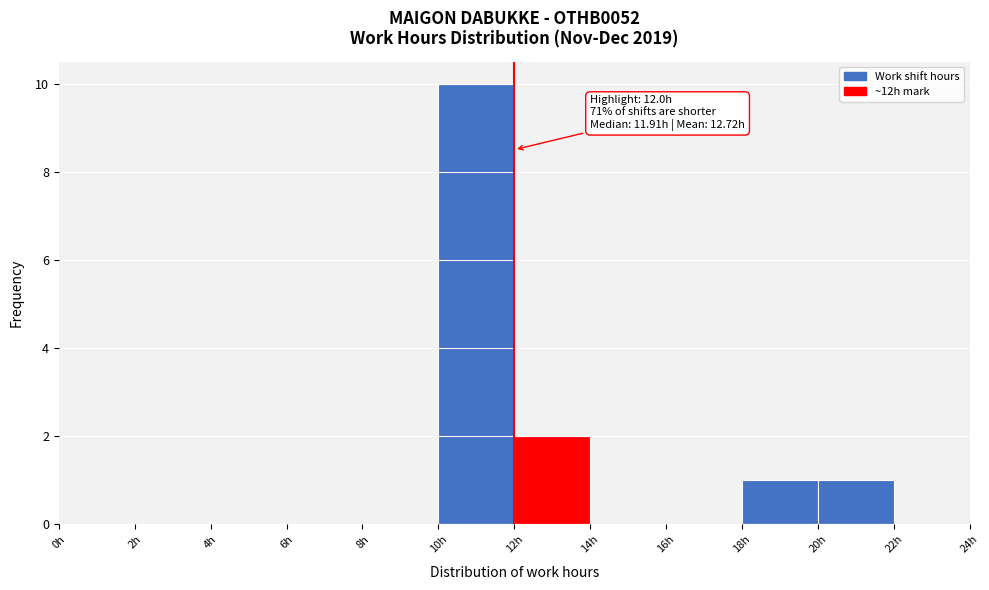

Over which range of the x-axis is the bar tallest?

10 to 12